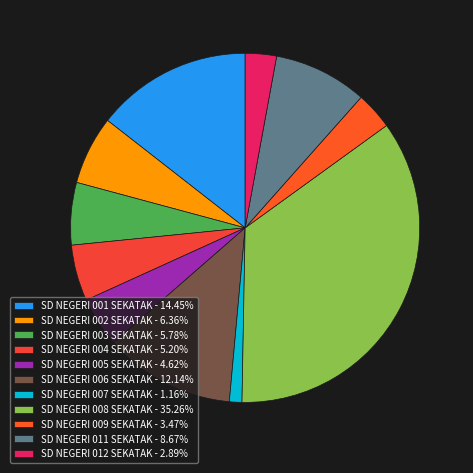

Combined, what portion of the pie is SD NEGERI 002 SEKATAK and SD NEGERI 009 SEKATAK?

9.8%